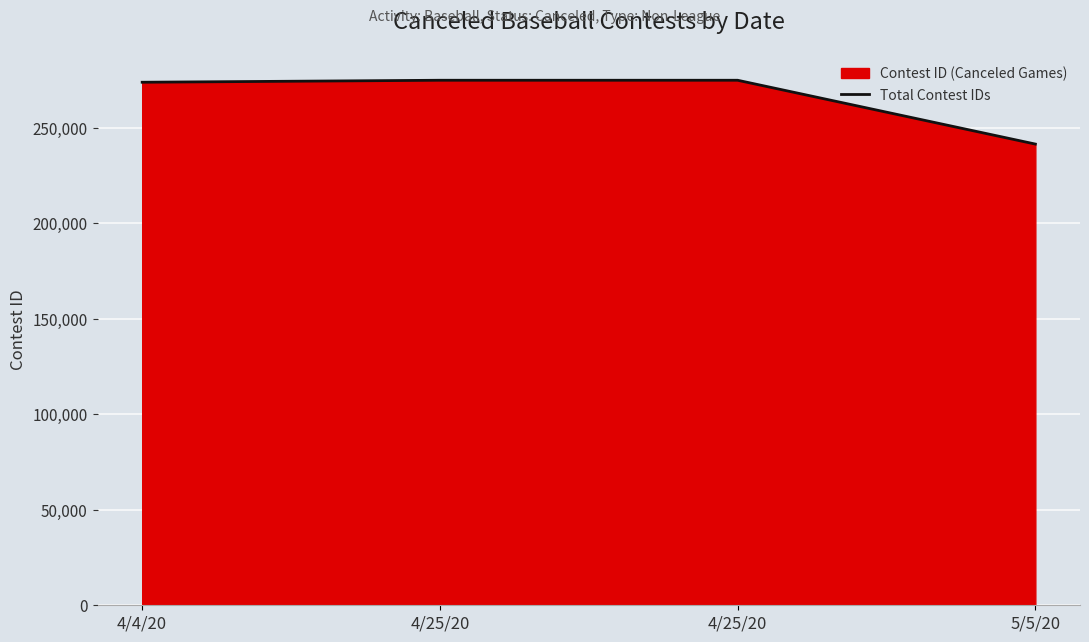

What is the maximum value shown in the chart?

274758